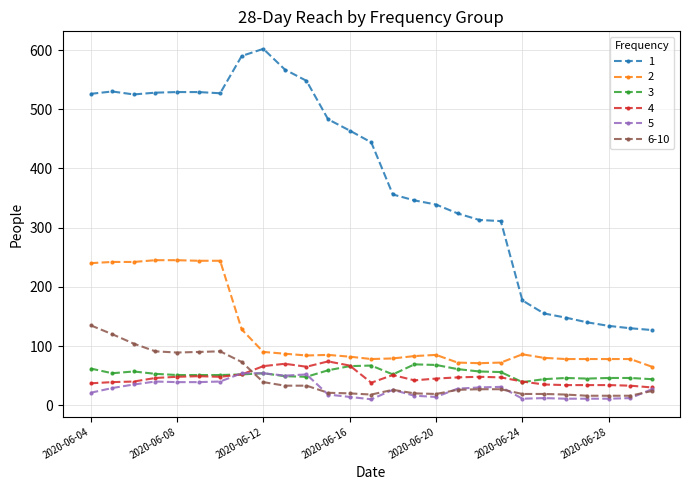

True or false: 5 has more than 0 points higher than both neighbors.

True